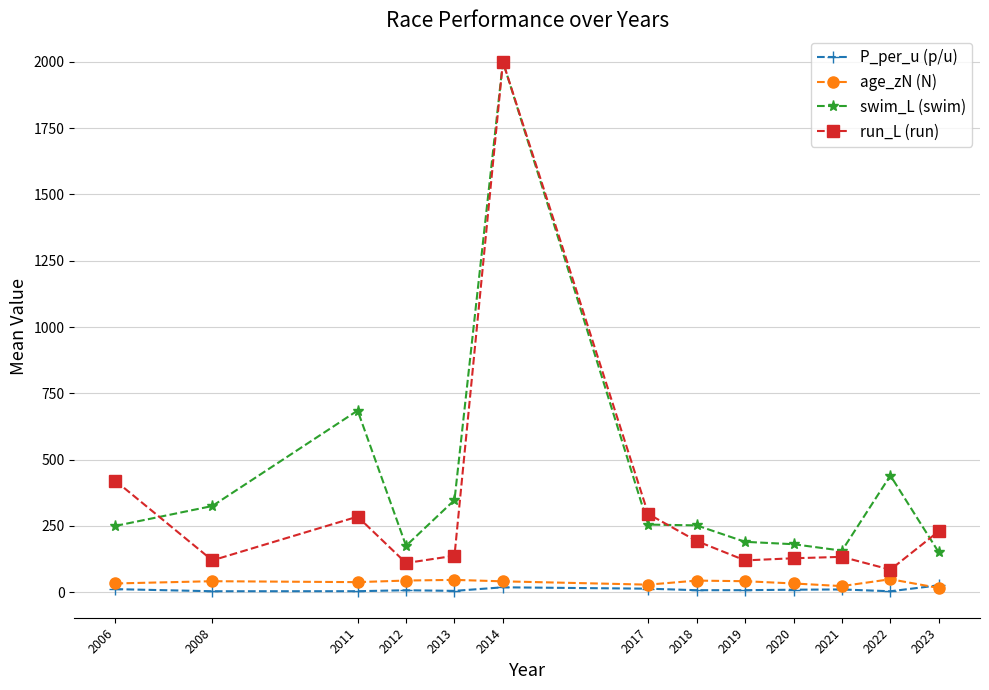

Which category has the highest value across all series?

2014